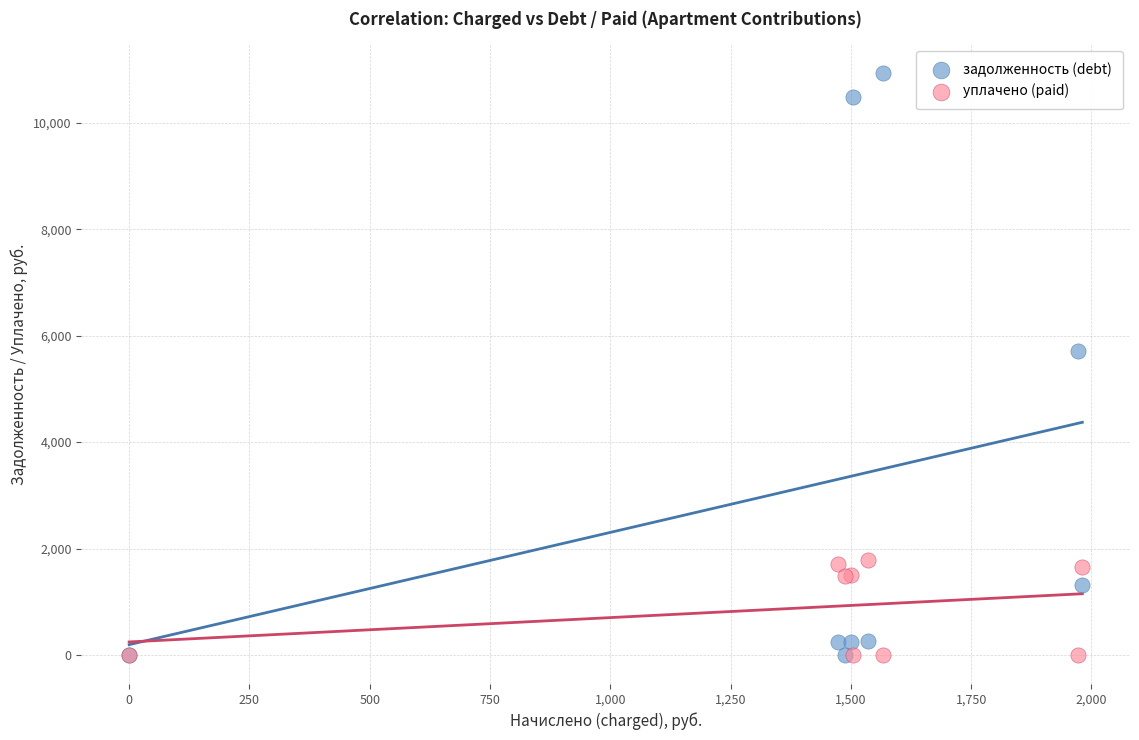

Which series reaches the maximum Y coordinate?

задолженность (debt)